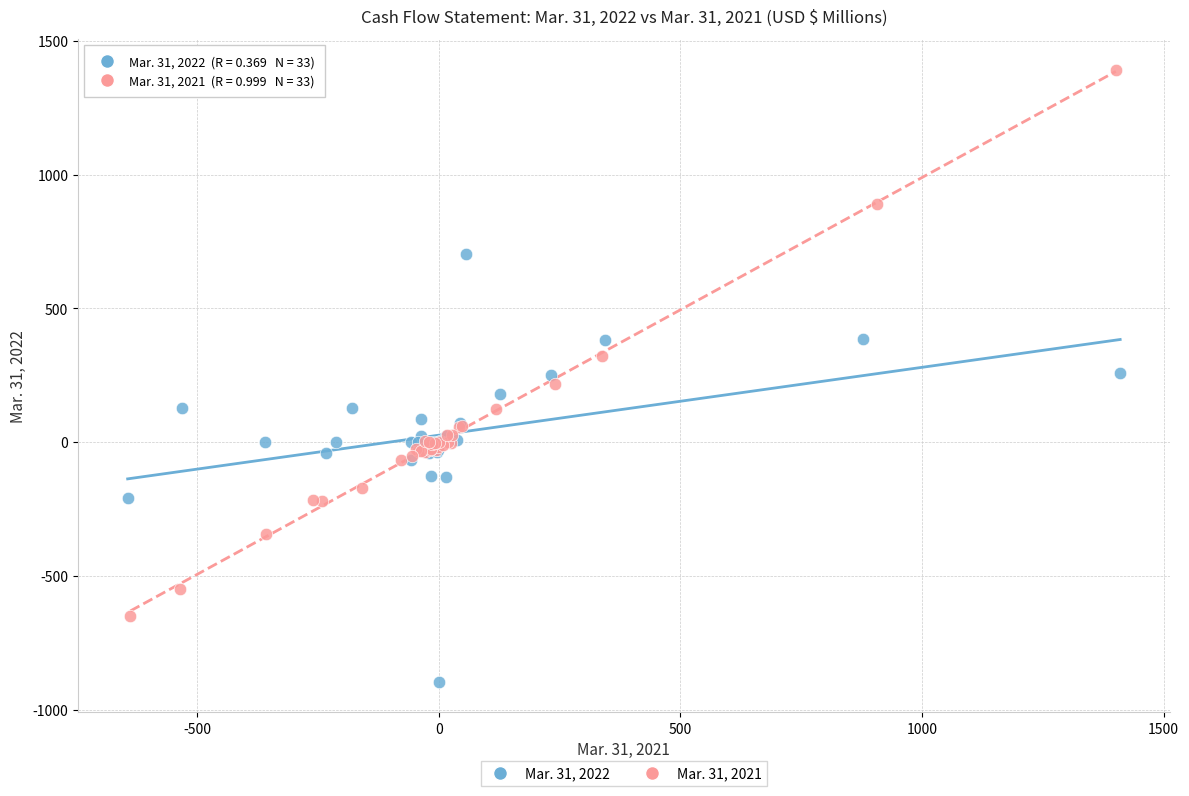

Which series reaches the minimum Y coordinate?

Mar. 31, 2022